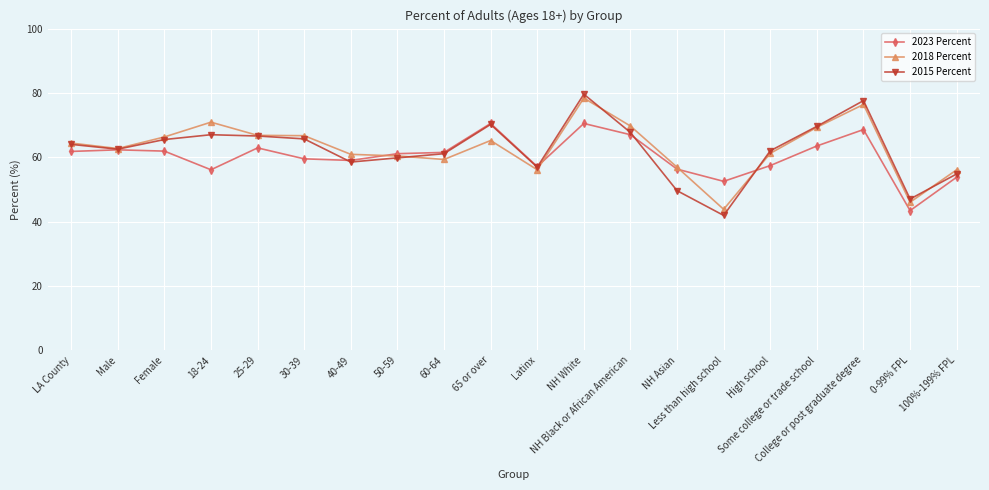

What is the value of the 2023 Percent point at the 13th from the left?

67.0